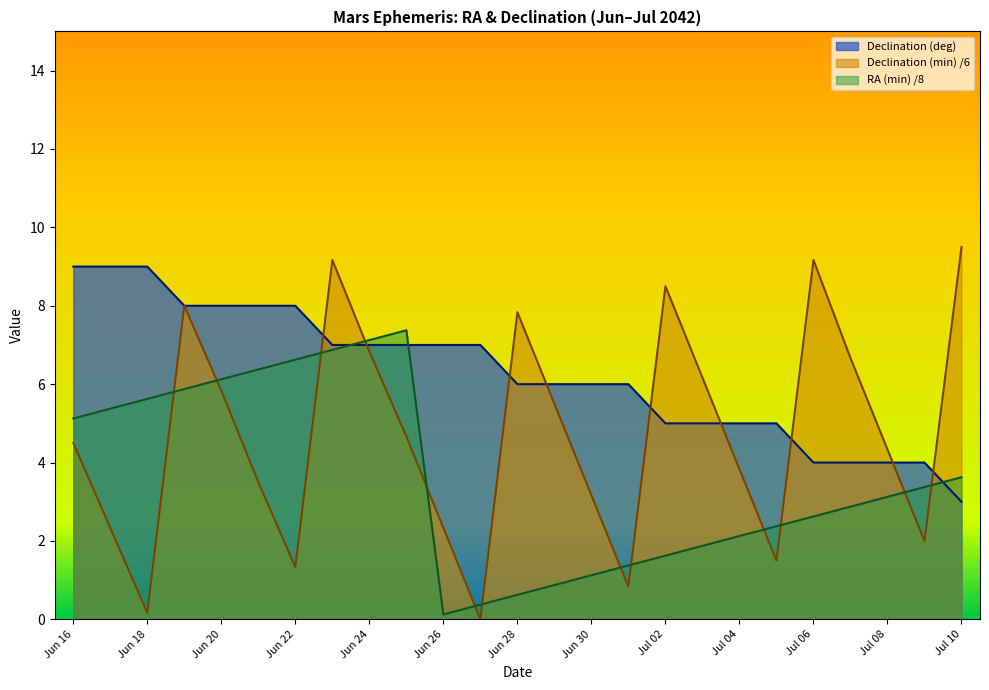

Is the value of Right Ascension (min) at Jul 09 greater than the value of Declination (deg) at Jun 20?

No